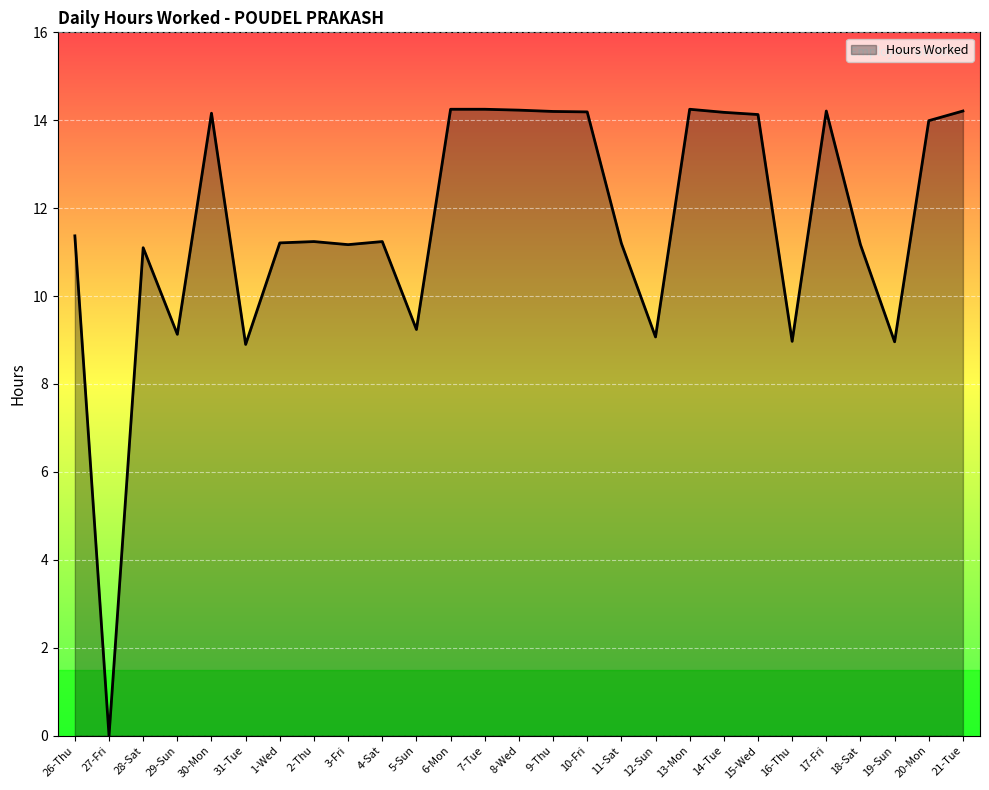

How many values are below 11?

7